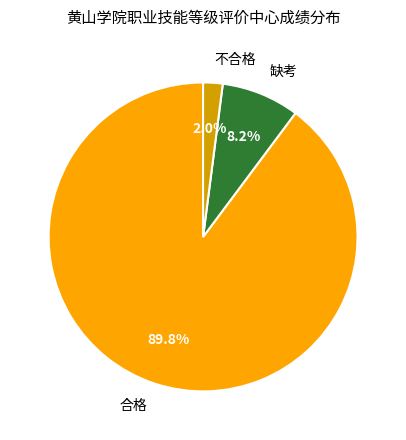

Count the number of slices in the pie.

3